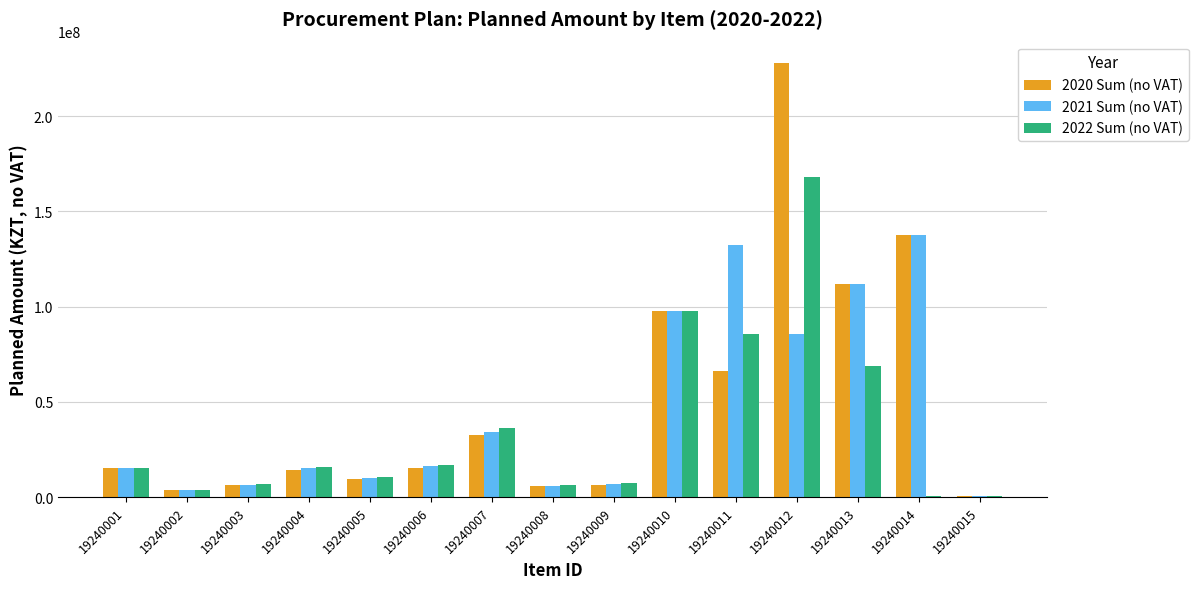

At which category is the sum across all series the highest?

19240012